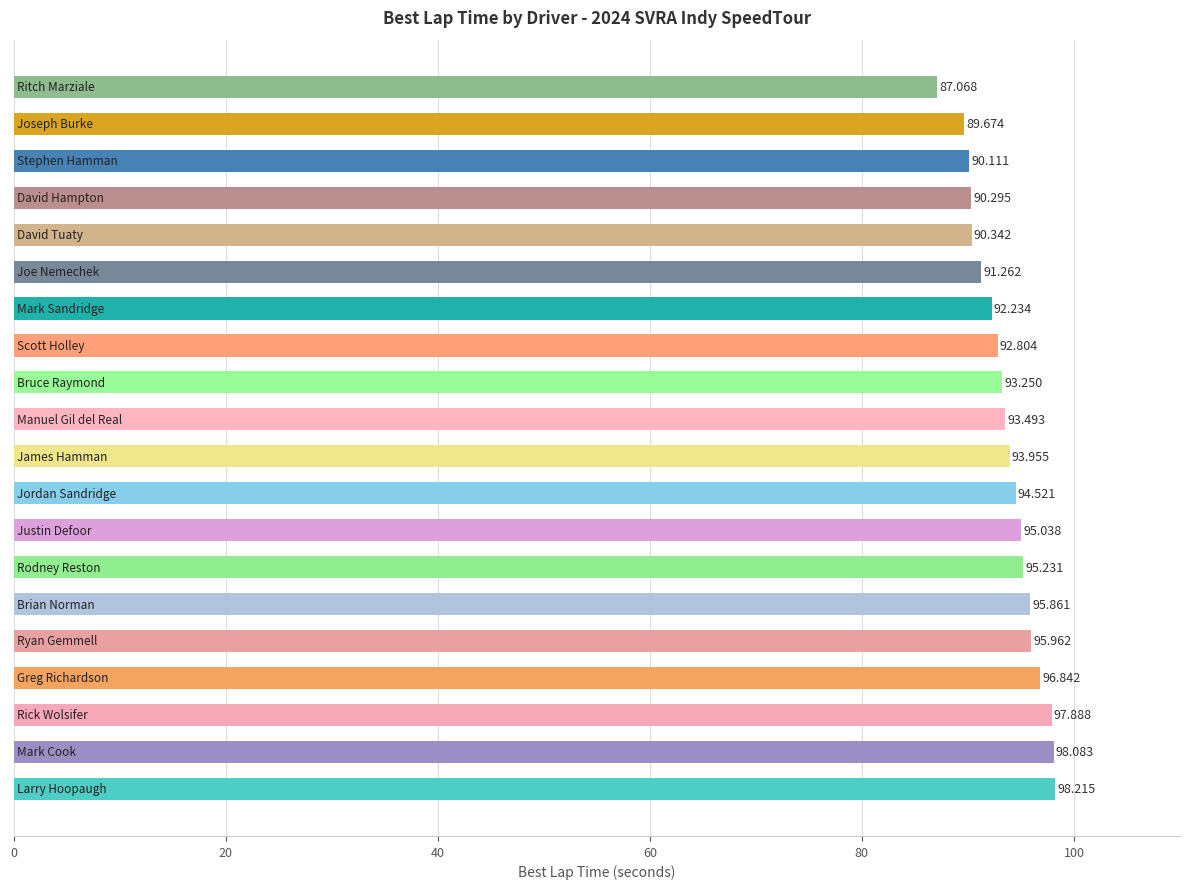

What is the difference between the second highest and minimum values?

11.0